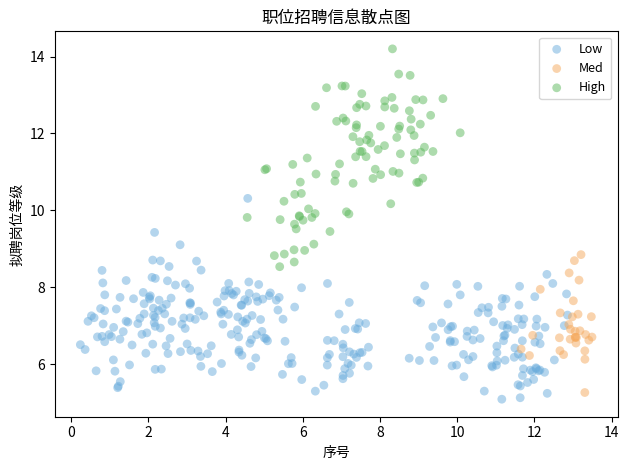

Which series has the widest spread of Y values?

High